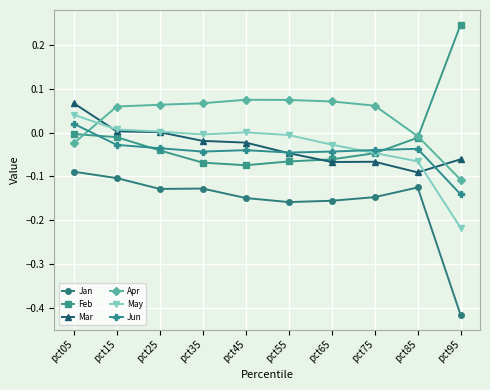

Is the value of Feb at pct35 greater than the value of Jun at pct95?

Yes